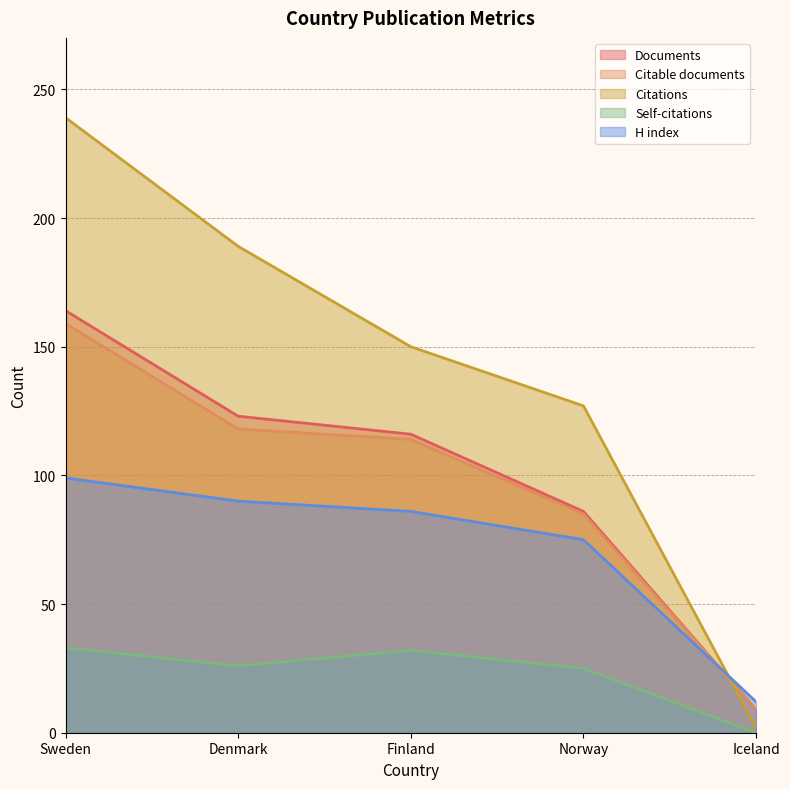

What is the total value across all series at Sweden?

694